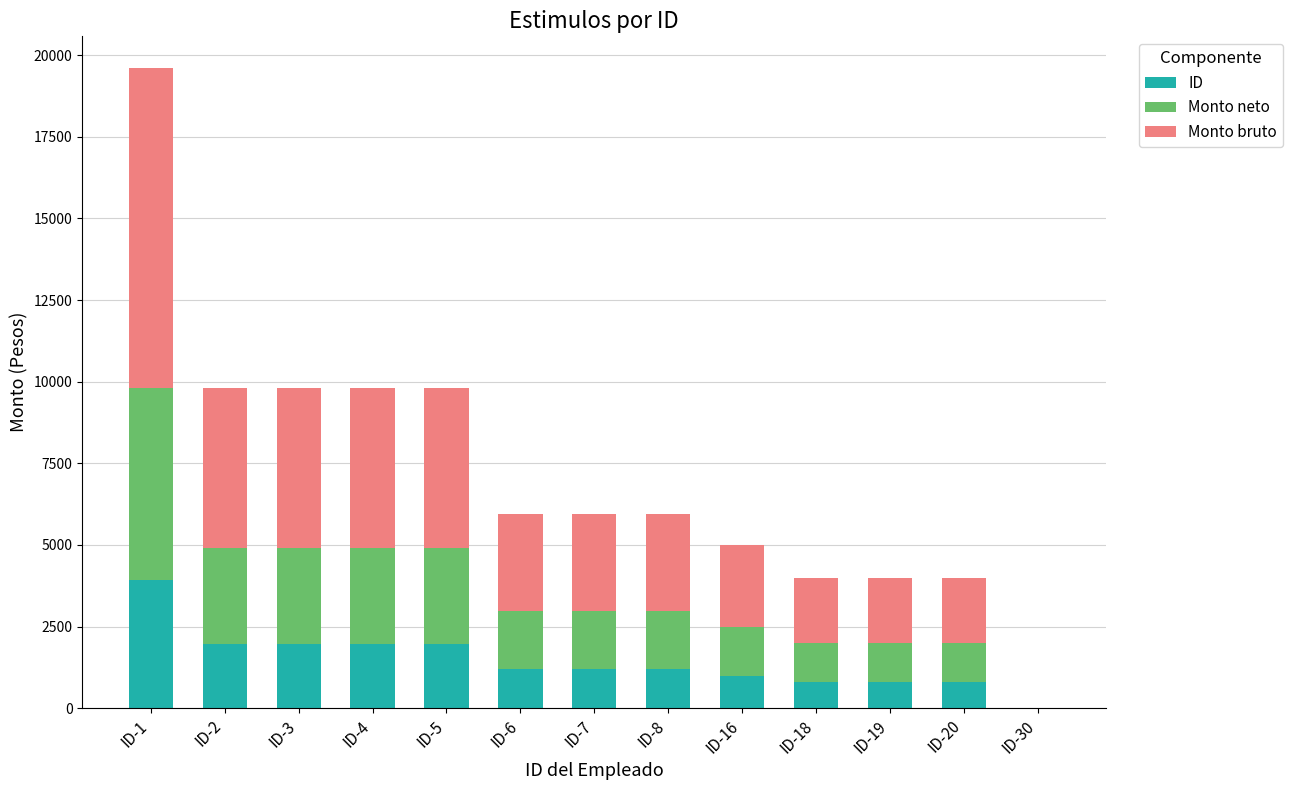

What is the highest value of the ID series?

3920